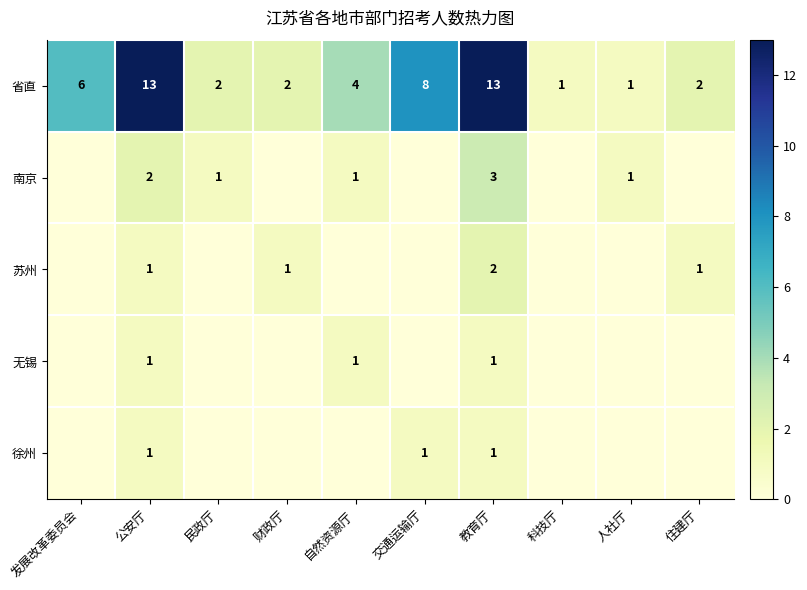

What is the difference between the highest and lowest values at 教育厅?

12